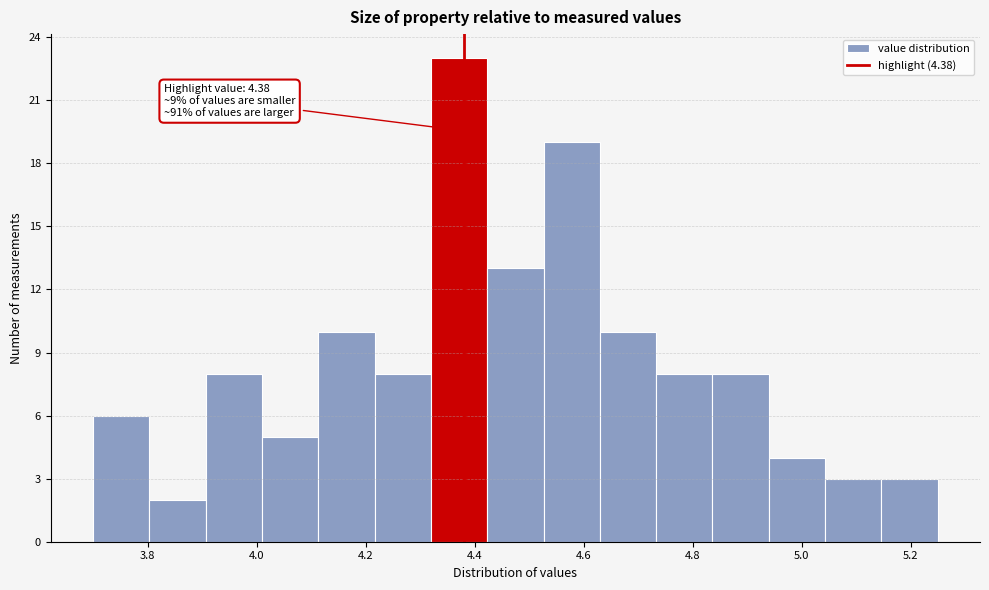

Over which range of the x-axis is the bar tallest?

4.32 to 4.42